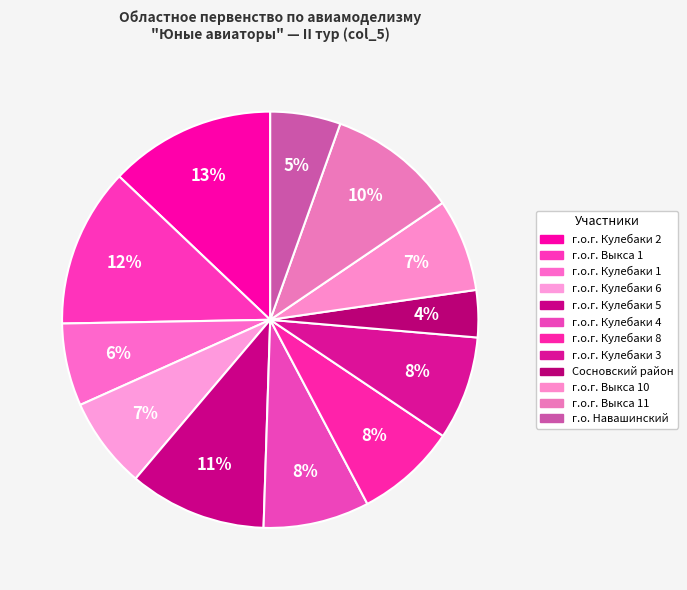

To the nearest percent, what is the average slice percentage?

8%